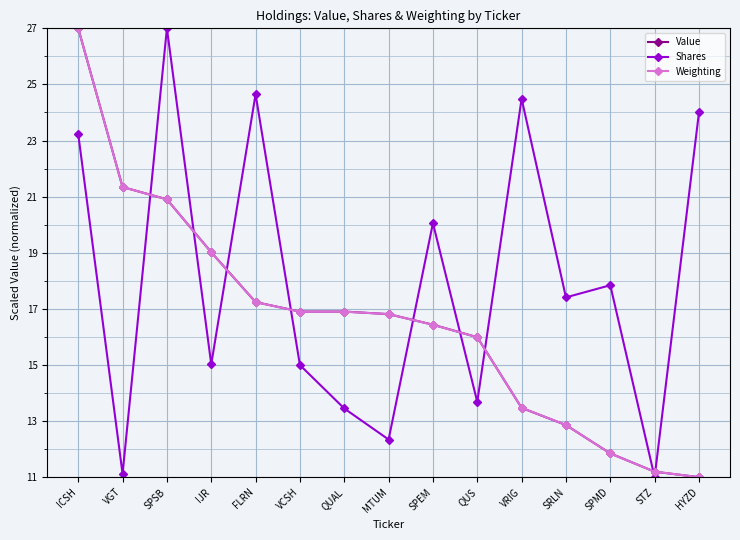

The value of Shares at QUAL is 19.3. True or false?

False